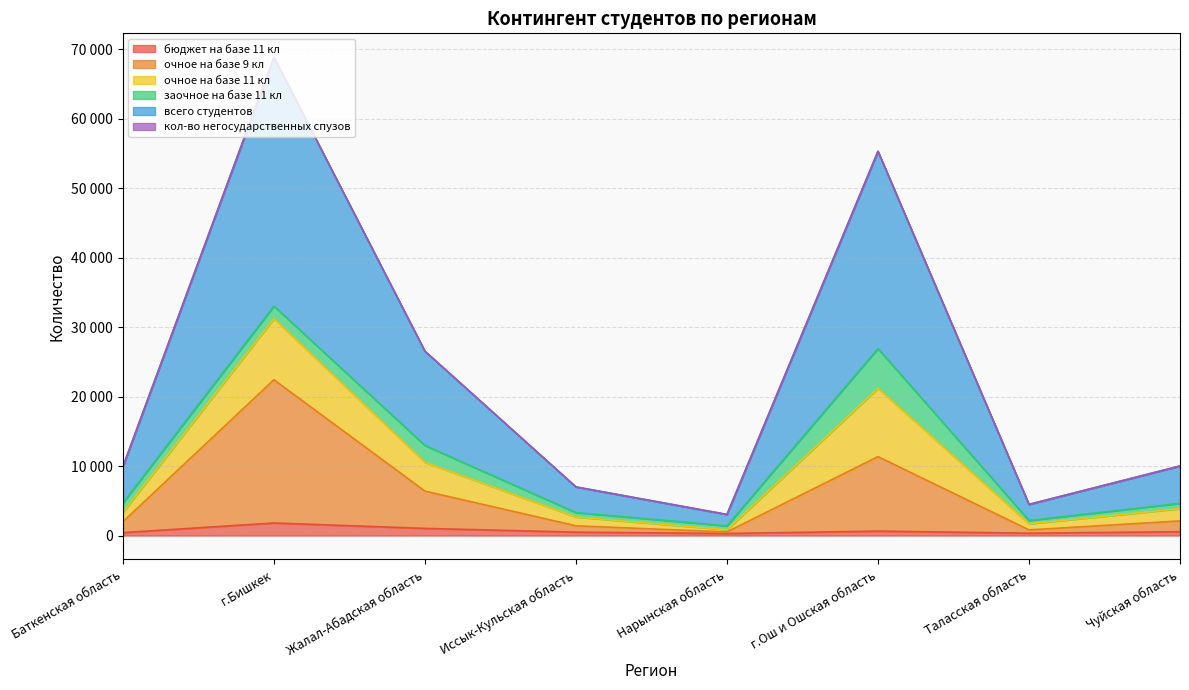

What is the label of the 8th point from the right?

Баткенская область